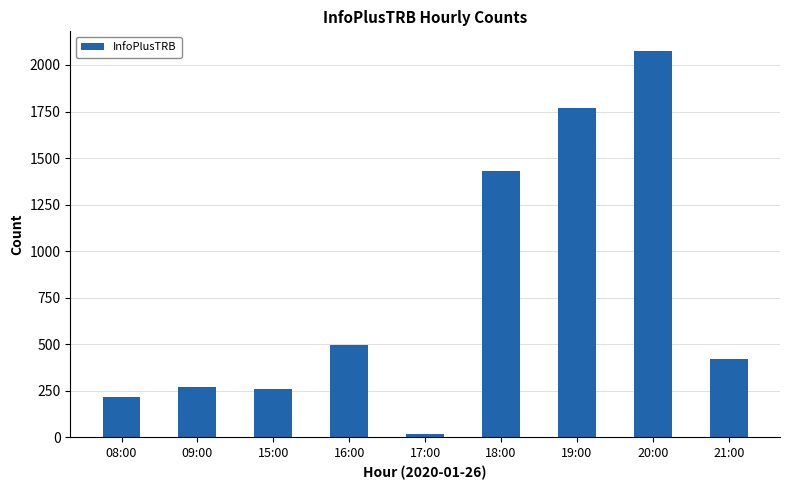

At which label is the value closest to 1048?

18:00